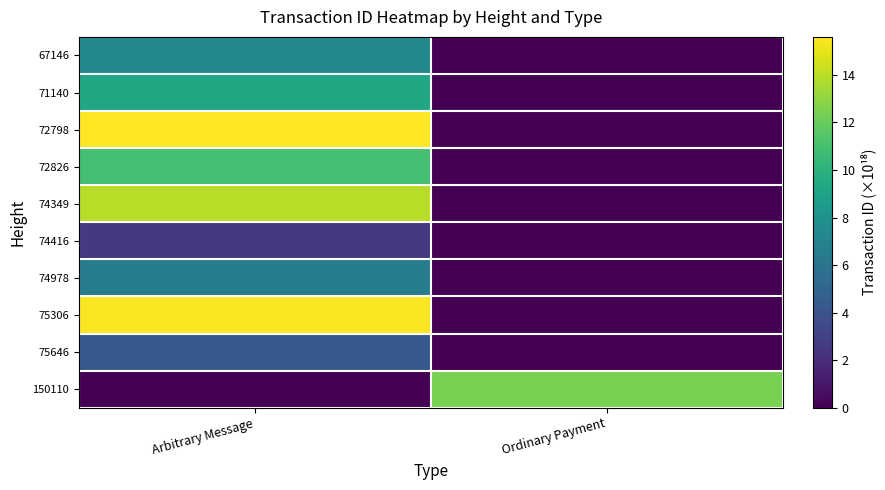

What is the maximum value shown in the chart?

15.6